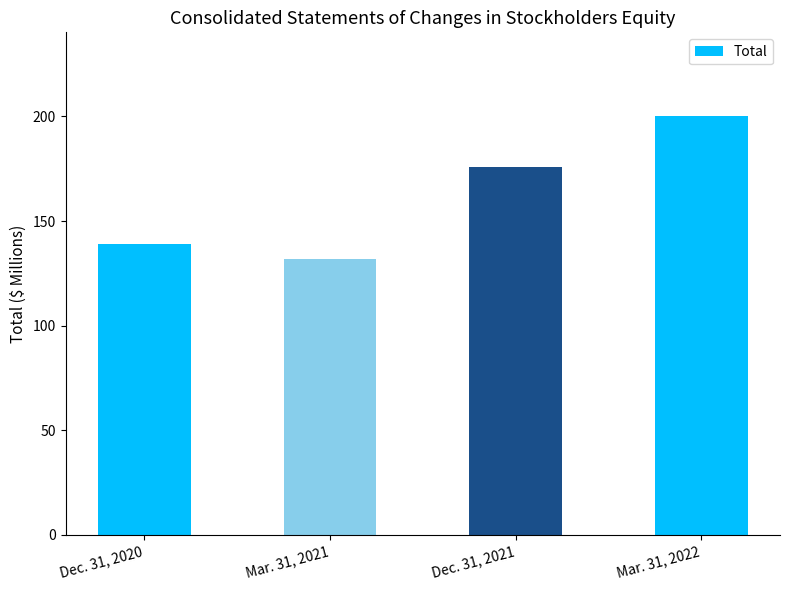

Count the number of categories in the chart.

4